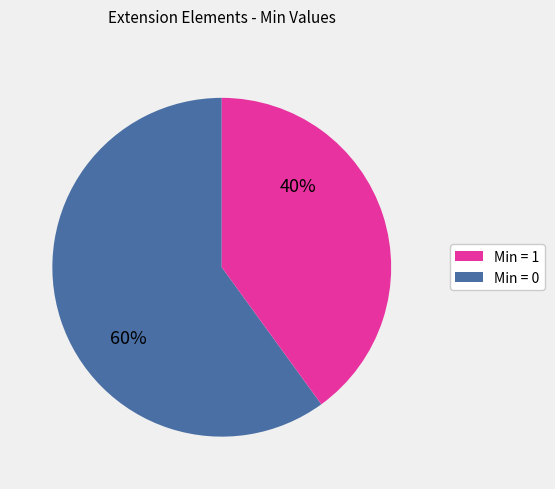

To the nearest percent, what is the difference between the largest and smallest slice percentages?

20%